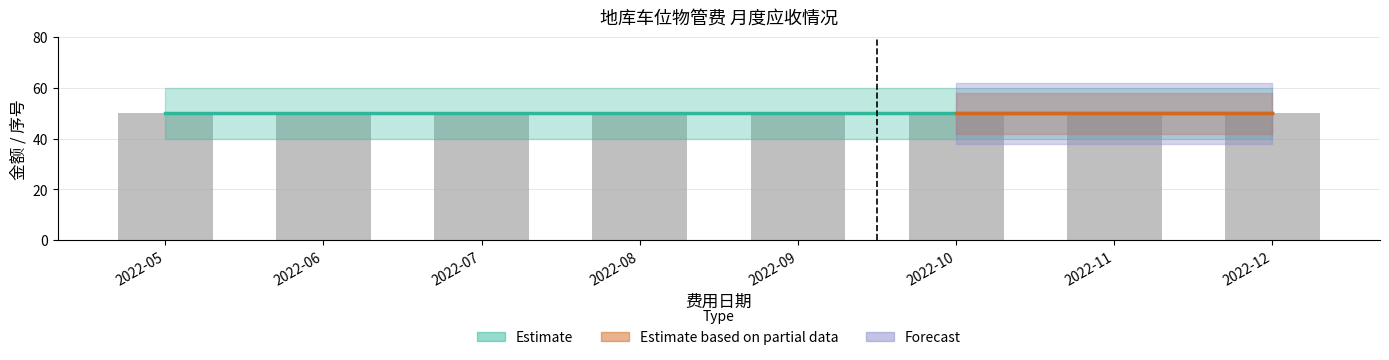

Reading left to right, what are all the values shown in this chart?

费用序号: 3	3	3	3	3	3	3	3
应收金额: 50	50	50	50	50	50	50	50